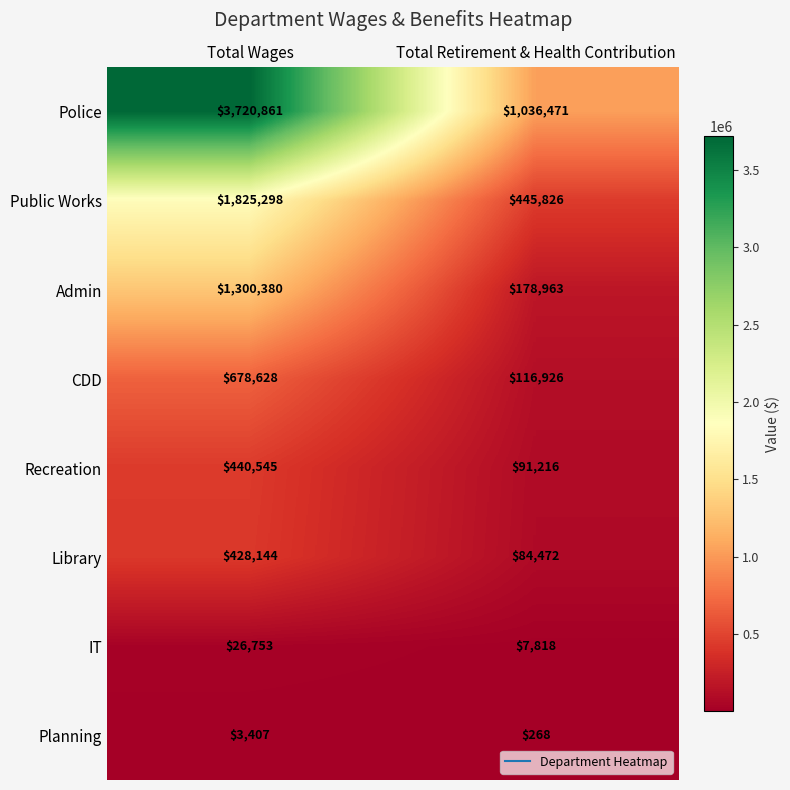

Which series has the widest spread of values?

Police